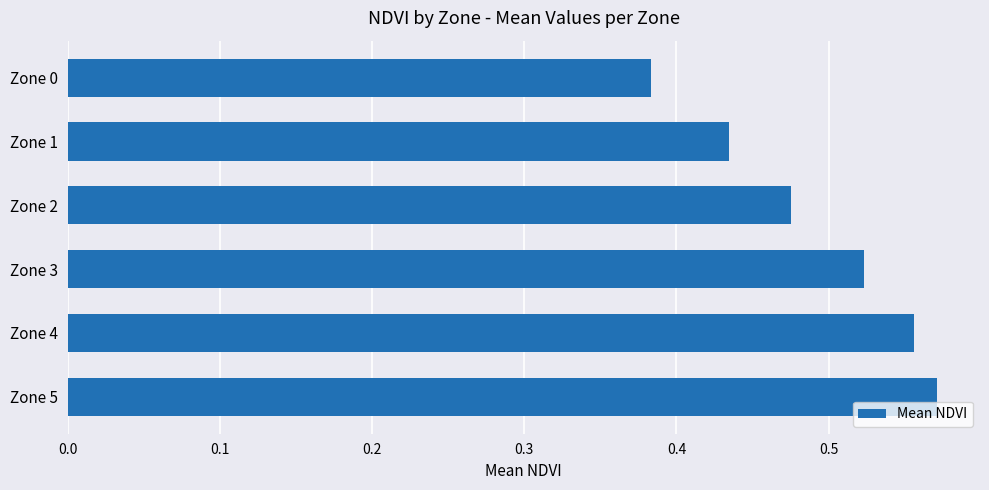

Count the values in the range 0 to 1.

6